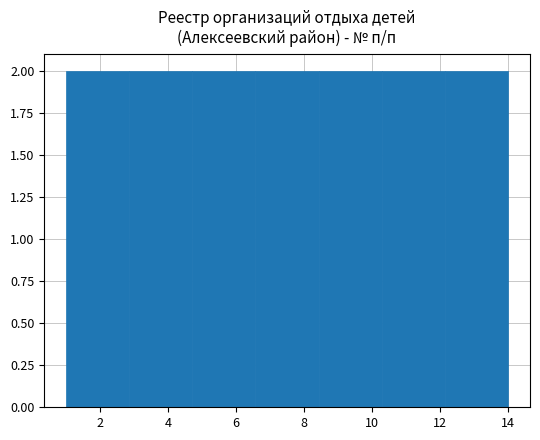

Reading left to right, list every bar in this chart as the range it spans on the x-axis followed by its height. Neither the bar edges nor the heights are printed on the chart, so give them approximately, as read against the axes.

1.0 to 2.8: 2
2.8 to 4.8: 2
4.8 to 6.6: 2
6.6 to 8.4: 2
8.4 to 10.2: 2
10.2 to 12.2: 2
12.2 to 14.0: 2